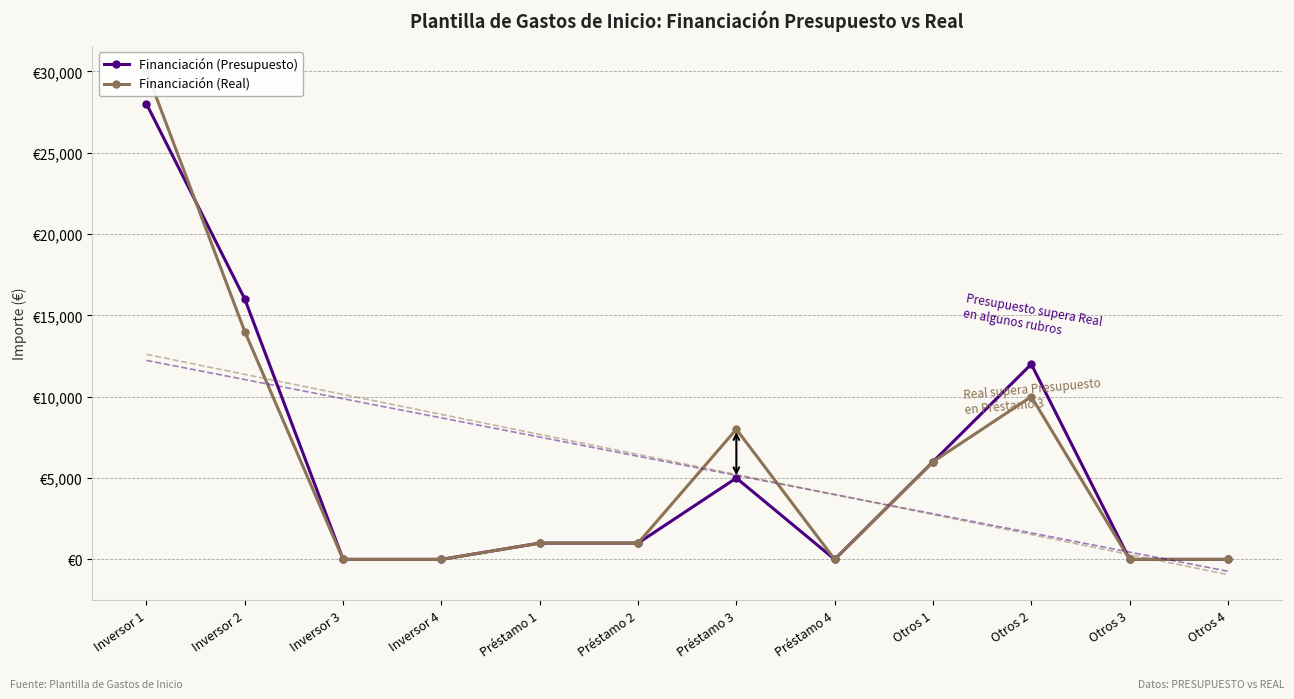

At how many categories does at least one series exceed 10452?

3